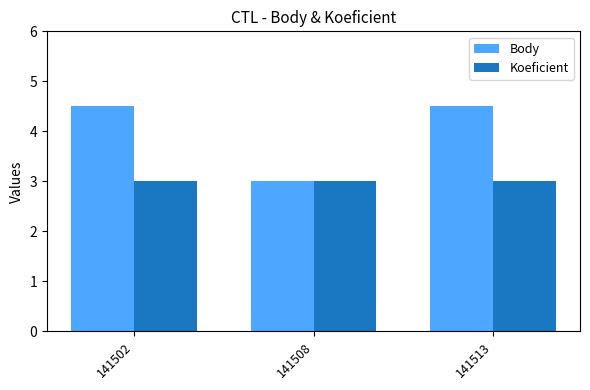

Which series has the largest total across all categories?

Body